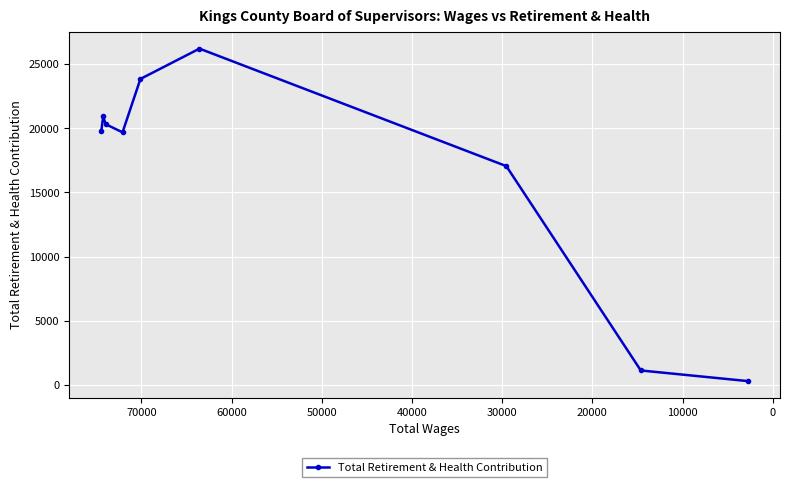

What is the difference between the maximum and minimum values?

25940